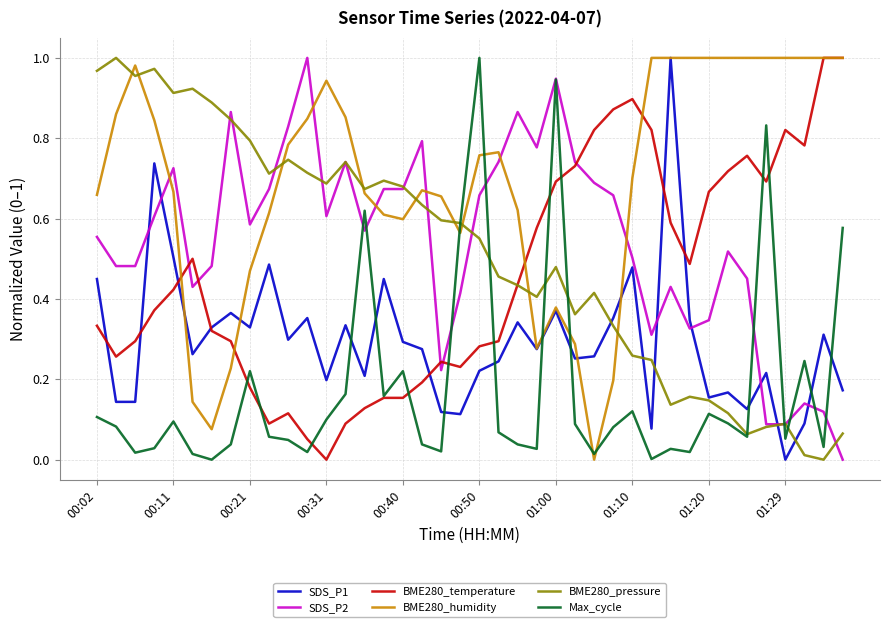

Which series has the largest total across all categories?

BME280_humidity